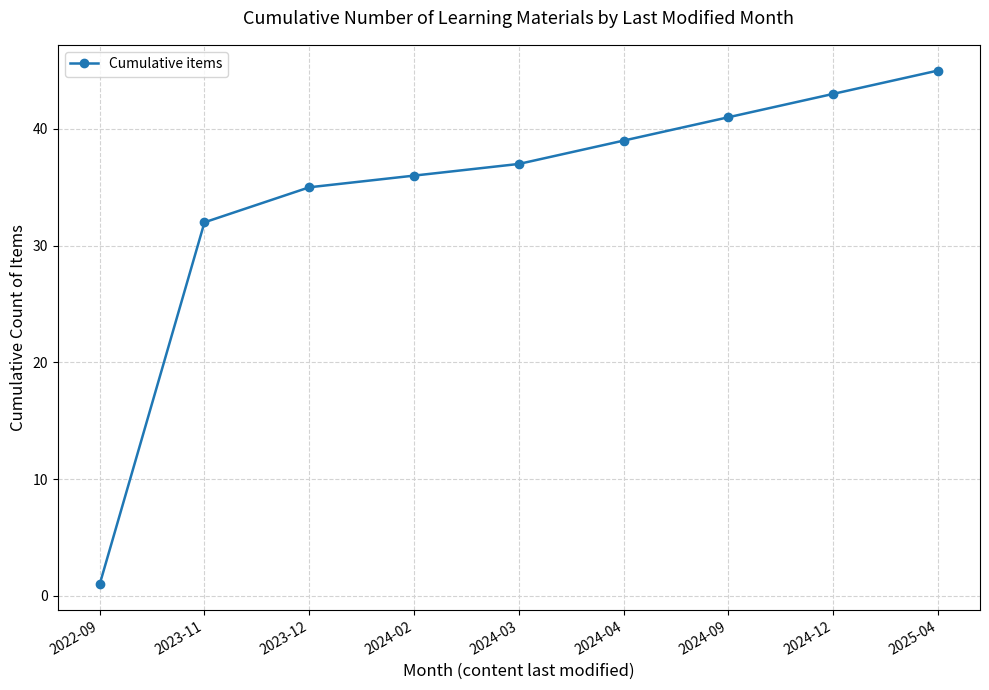

List the labels in order of value, smallest first.

2022-09, 2023-11, 2023-12, 2024-02, 2024-03, 2024-04, 2024-09, 2024-12, 2025-04